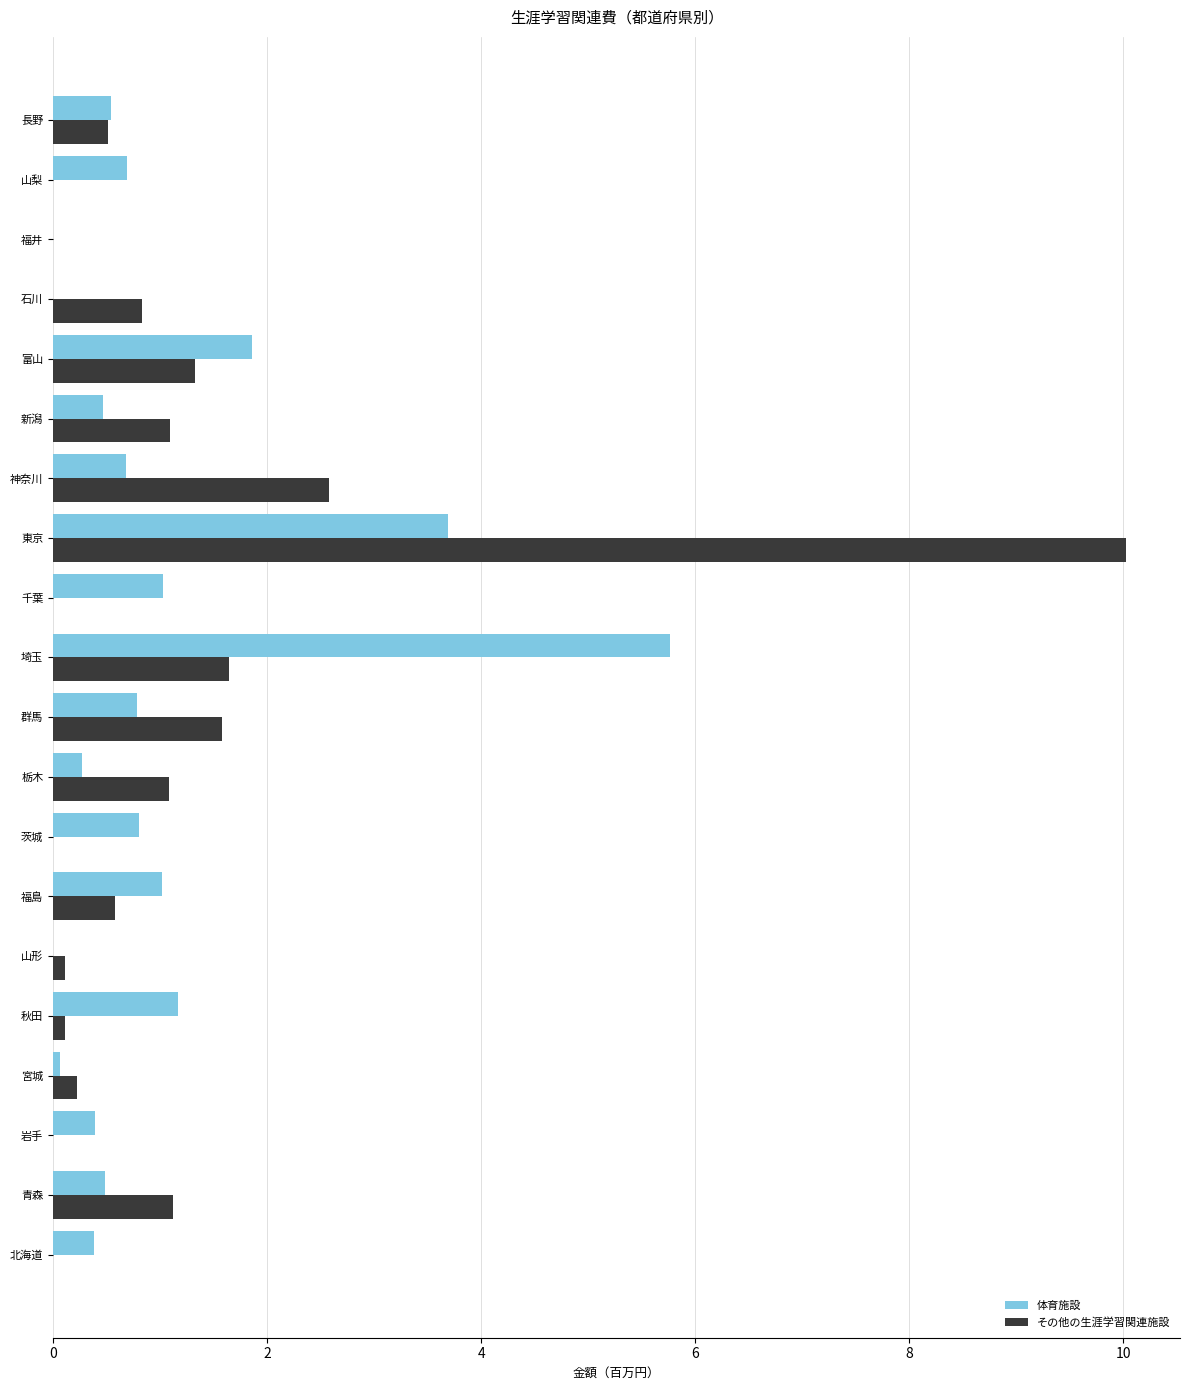

What is the greatest value displayed?

10.0